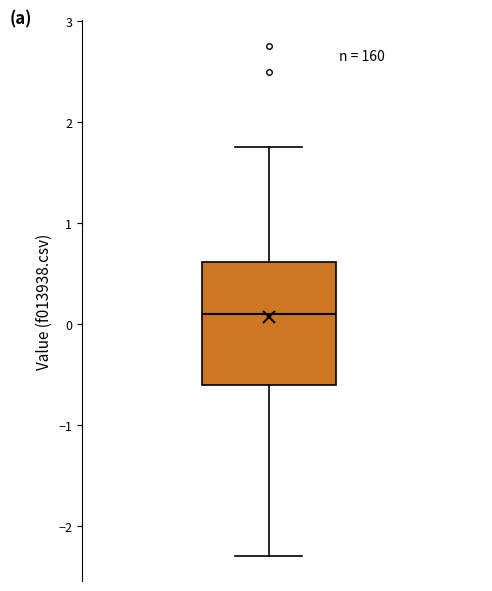

Read this box plot against the y-axis: the position of the median line, the range covered by the box, and the ends of both whiskers. The values are not printed on the chart, so give them approximately, as read against the axis.

median 0.1, box -0.6 to 0.6, whiskers -2.3 to 1.8